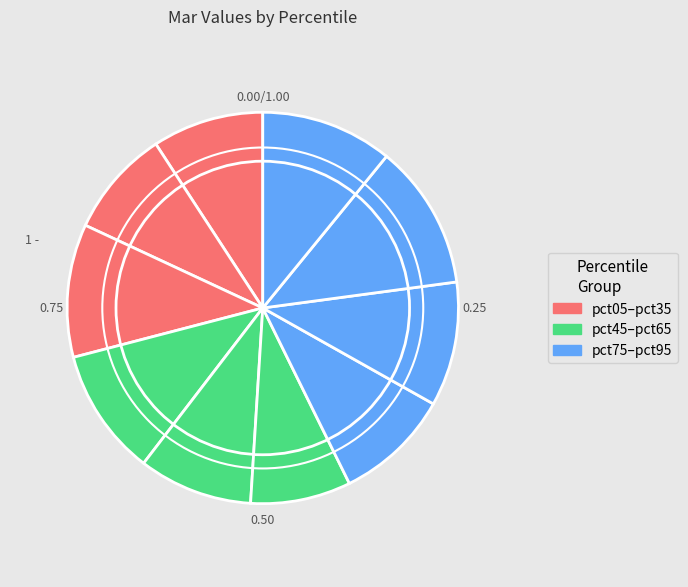

Is there any slice that represents more than half of the pie?

No